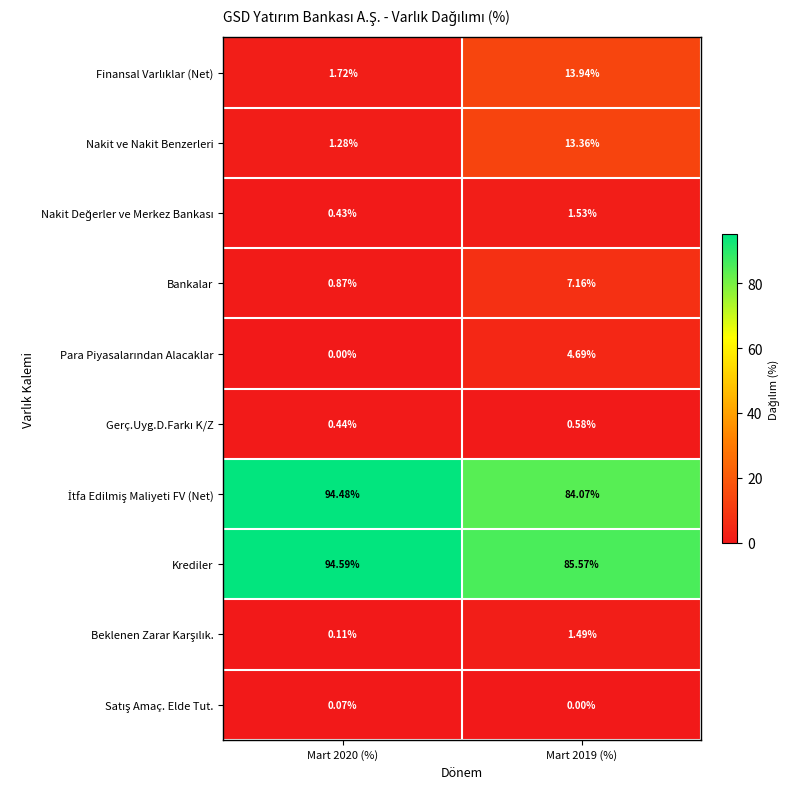

What is the difference between the highest and lowest values at Mart 2020 (%)?

94.6